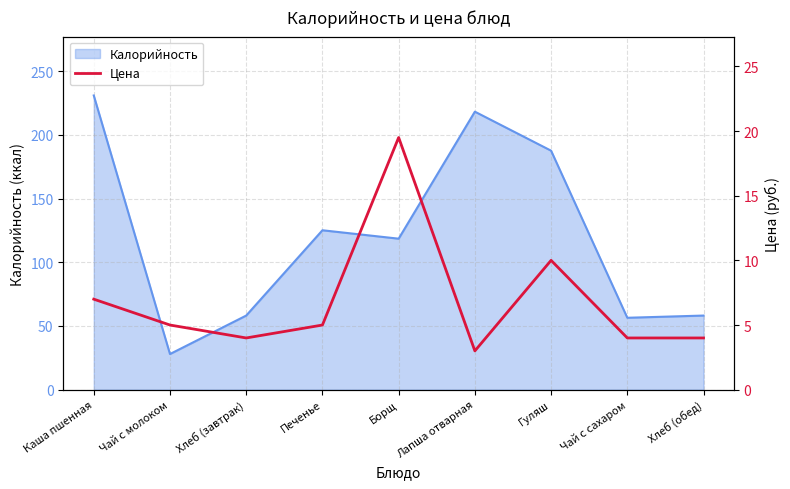

Where is Калорийность nearest to the value 129?

Печенье